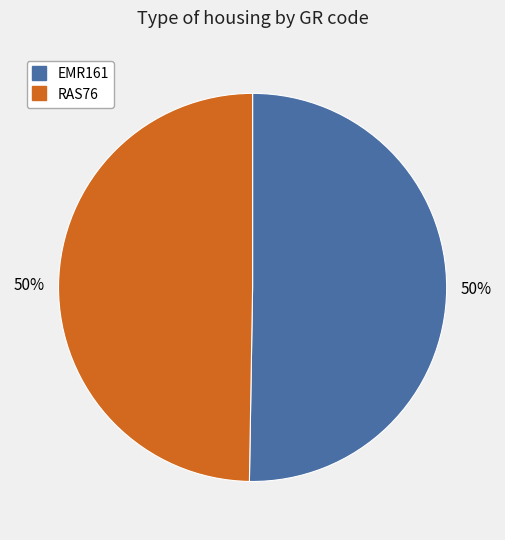

How many slices are in this pie chart?

2